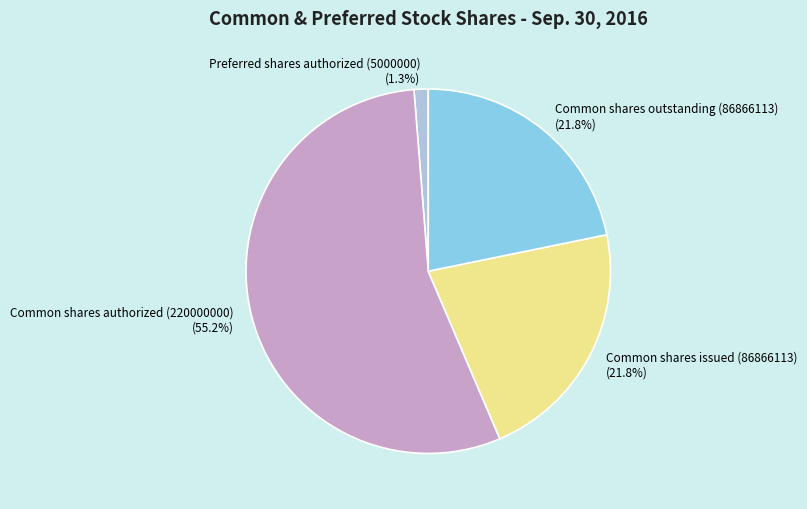

What is the ratio of the value at Common shares authorized (220000000) to the value at Common shares issued (86866113)?

2.5